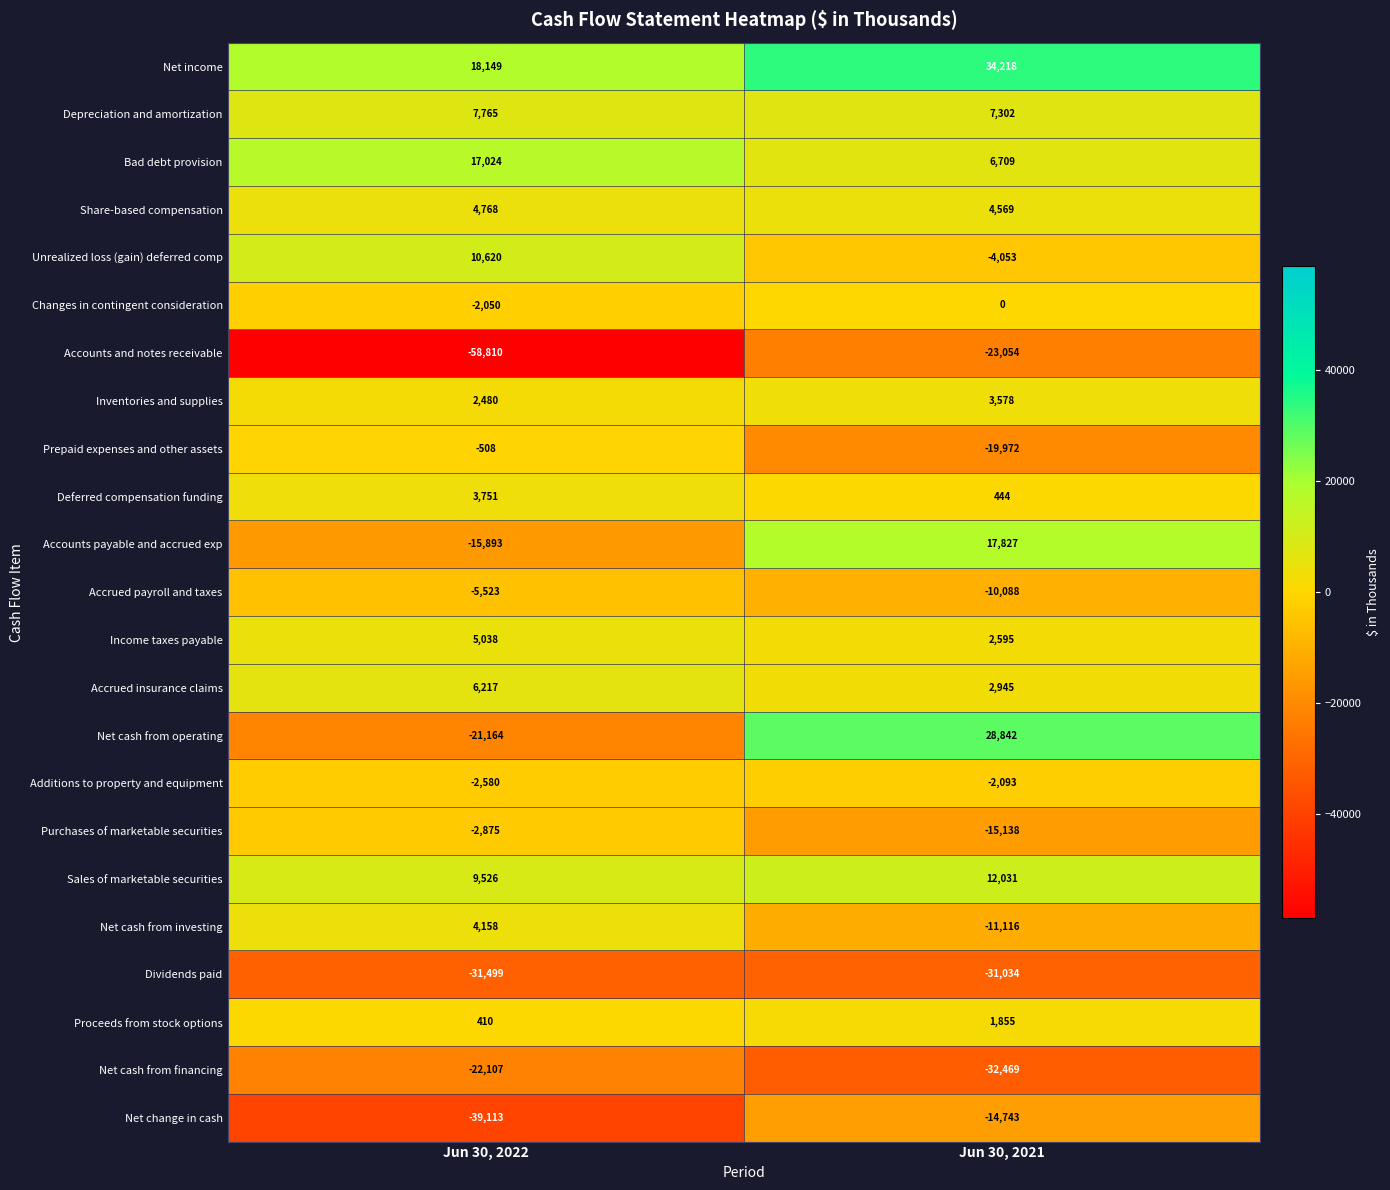

Which series has the largest range (max minus min)?

Net cash from operating